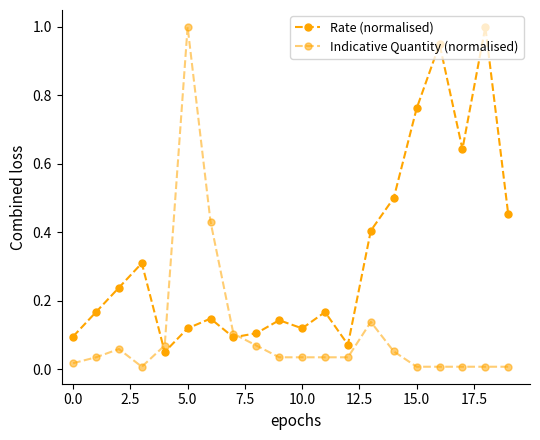

True or false: Rate (normalised) and Indicative Quantity (normalised) intersect in this chart.

True